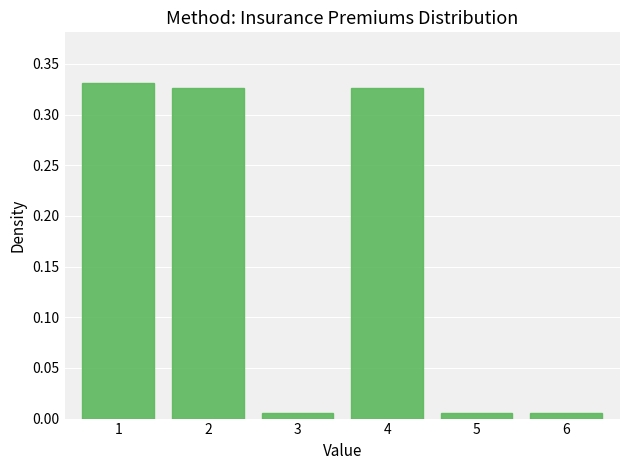

True or false: the data shows 0.2 at 4.

False